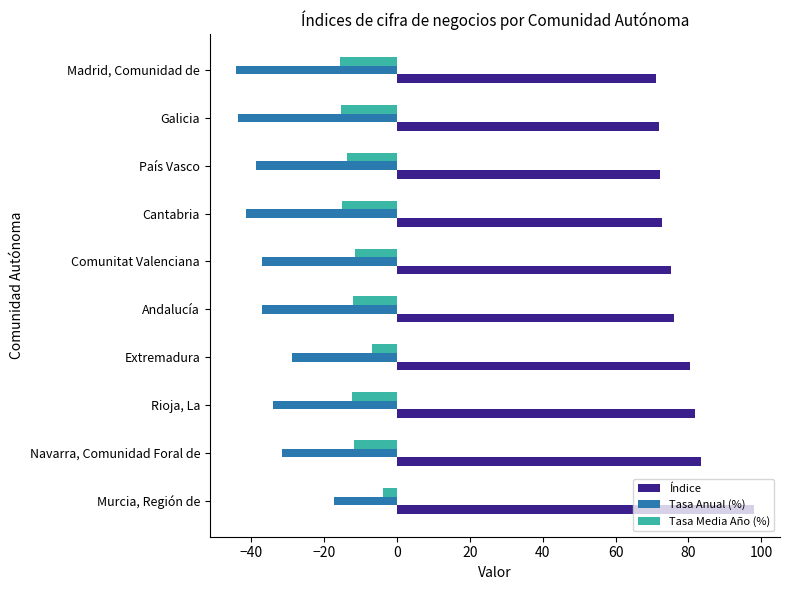

What is the total value across all series at Rioja, La?

35.5